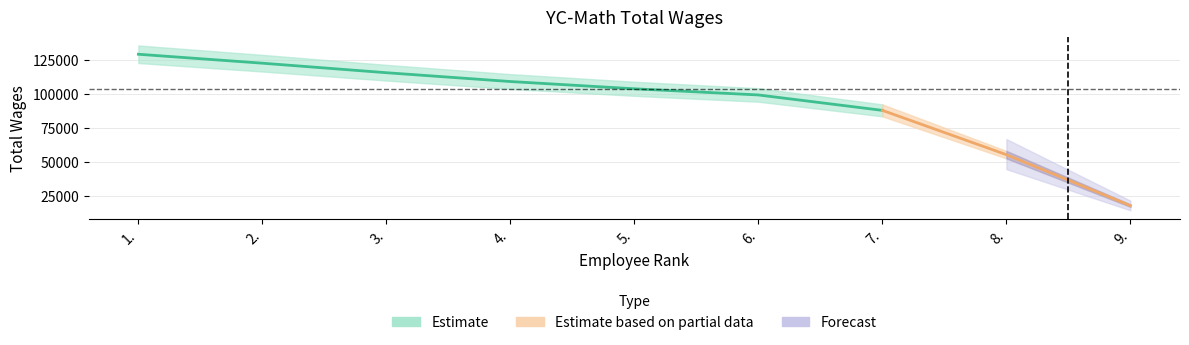

True or false: the data has more than 2 interior local peaks.

False